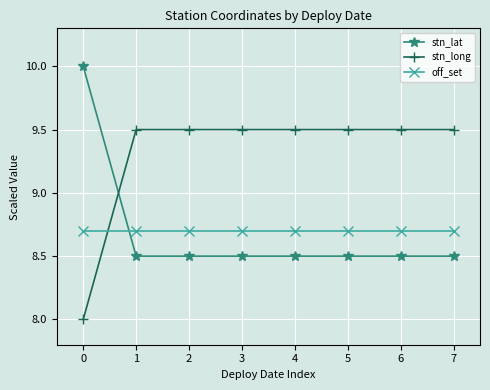

True or false: off_set has a value of 11.6 at 7.

False